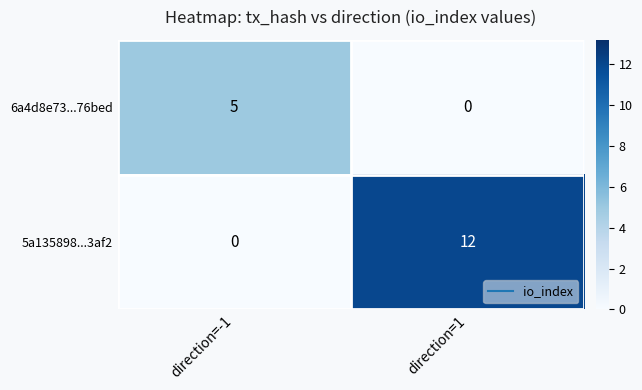

The 5a135898...3af2 series shows 0 at direction=-1. True or false?

True